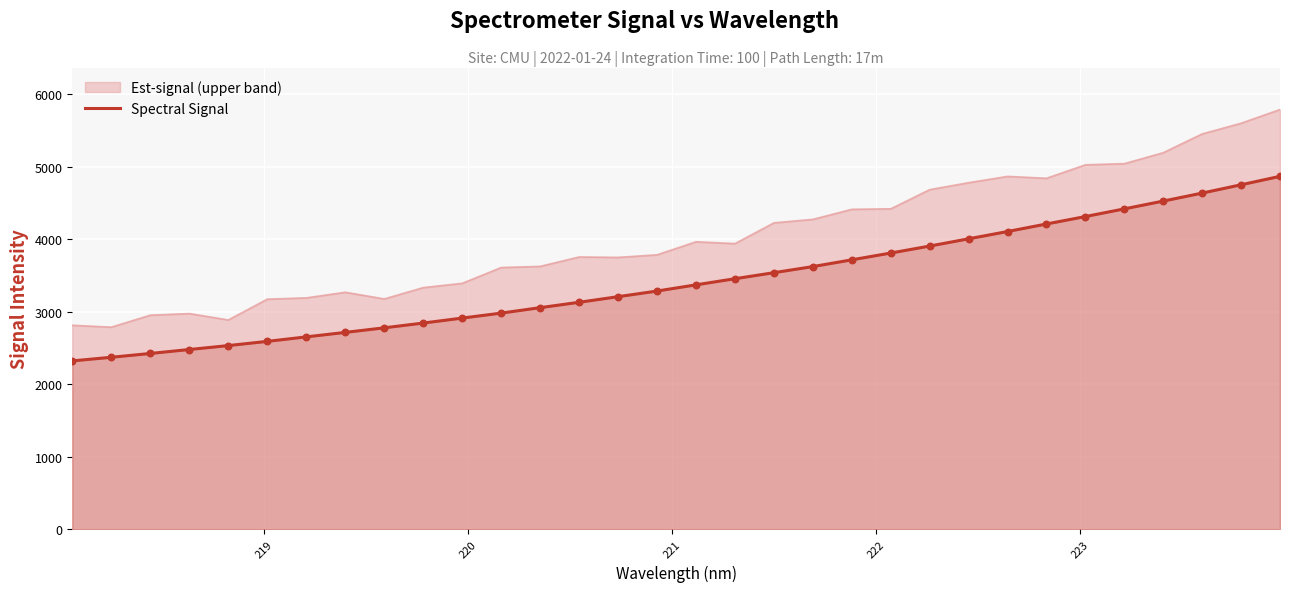

Rank the series by their maximum value, from lowest to highest.

Spectral Signal, Est-signal (upper band)